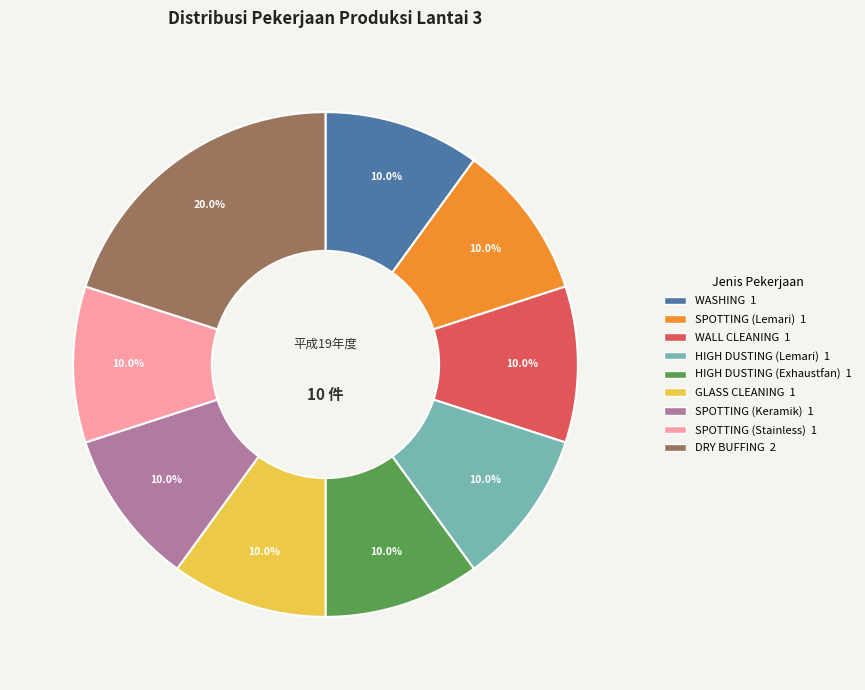

What is the ratio of the value at HIGH DUSTING (Lemari) to the value at SPOTTING (Keramik)?

1.0